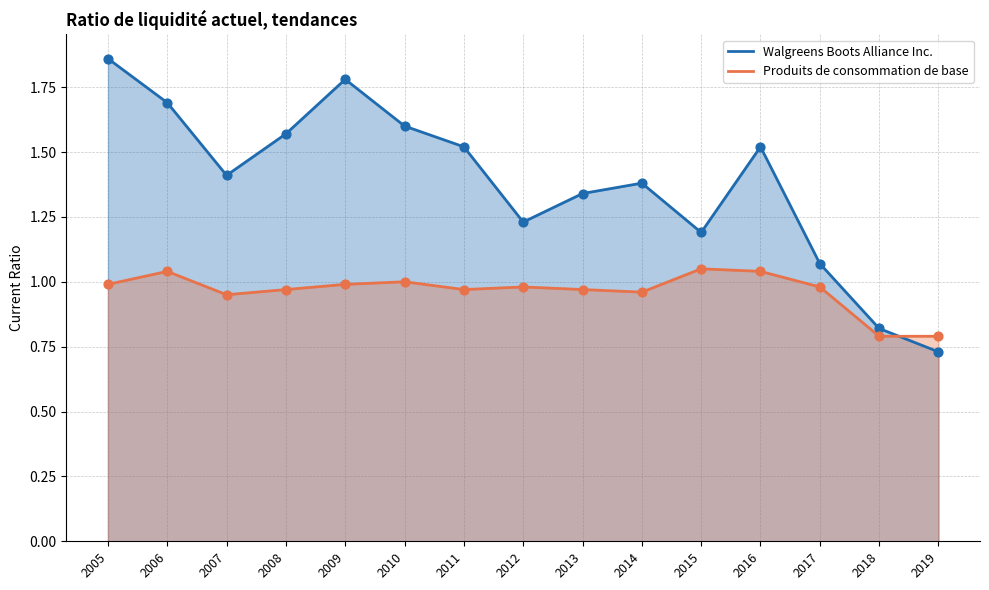

Which series has the widest spread of Y values?

Walgreens Boots Alliance Inc.